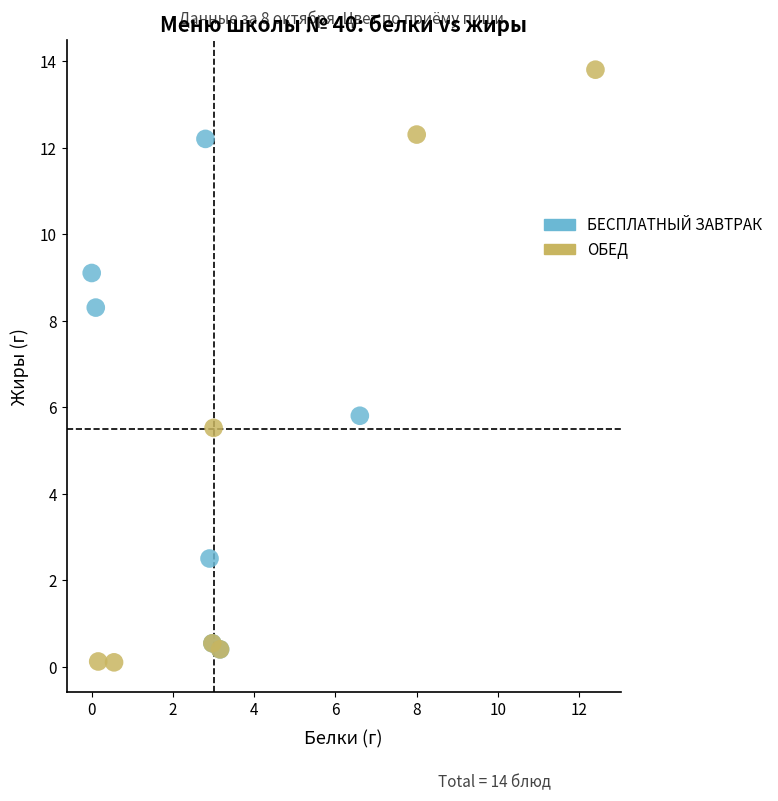

Which series reaches the minimum Y coordinate?

ОБЕД